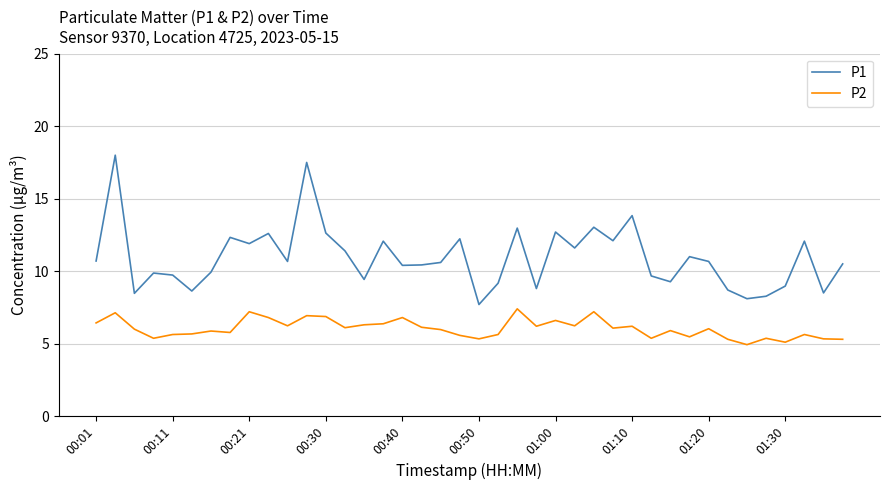

What is the maximum value shown in the chart?

18.0